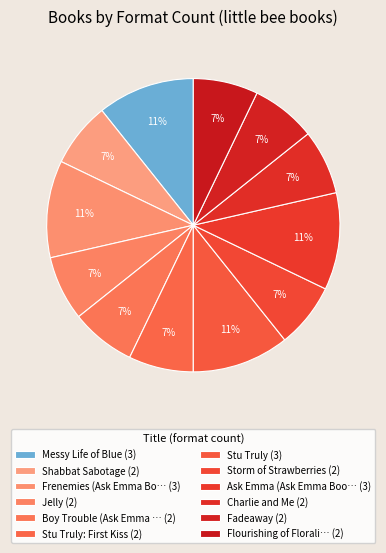

How many slices are in this pie chart?

12